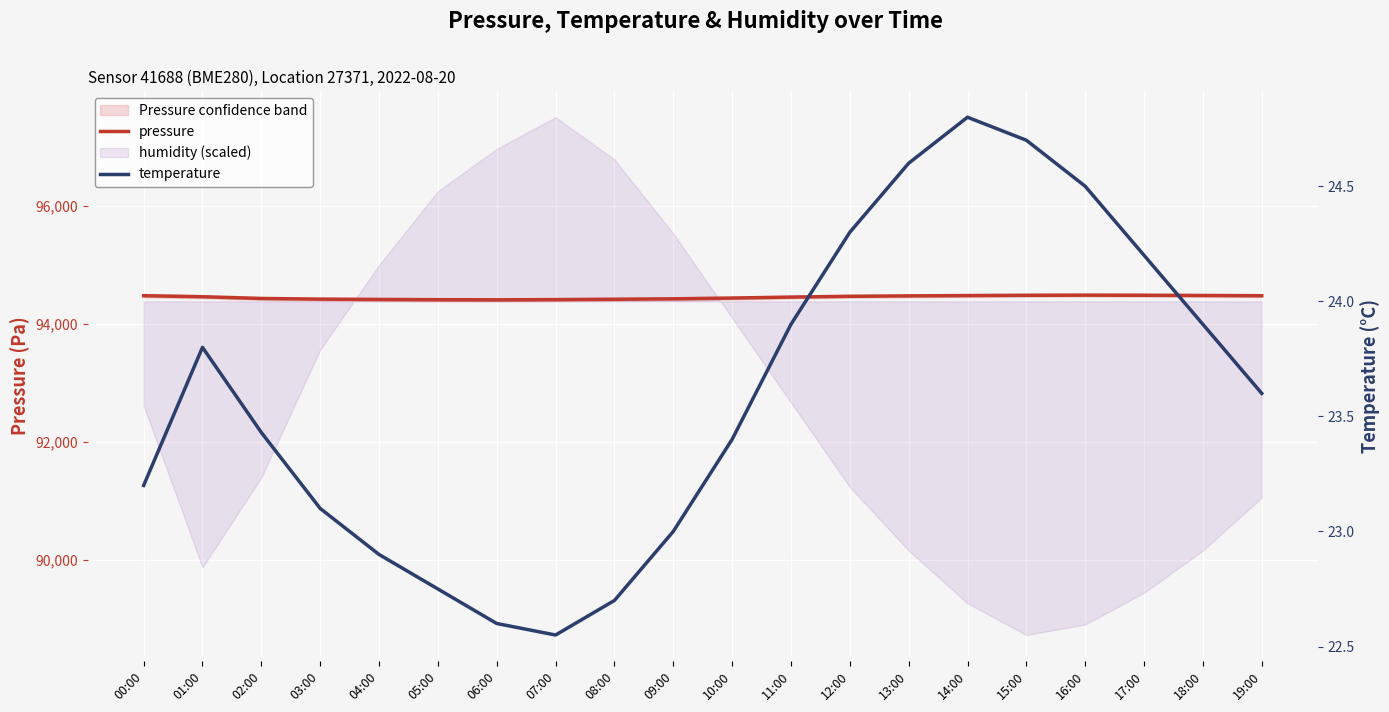

What is the greatest value displayed?

94488.1